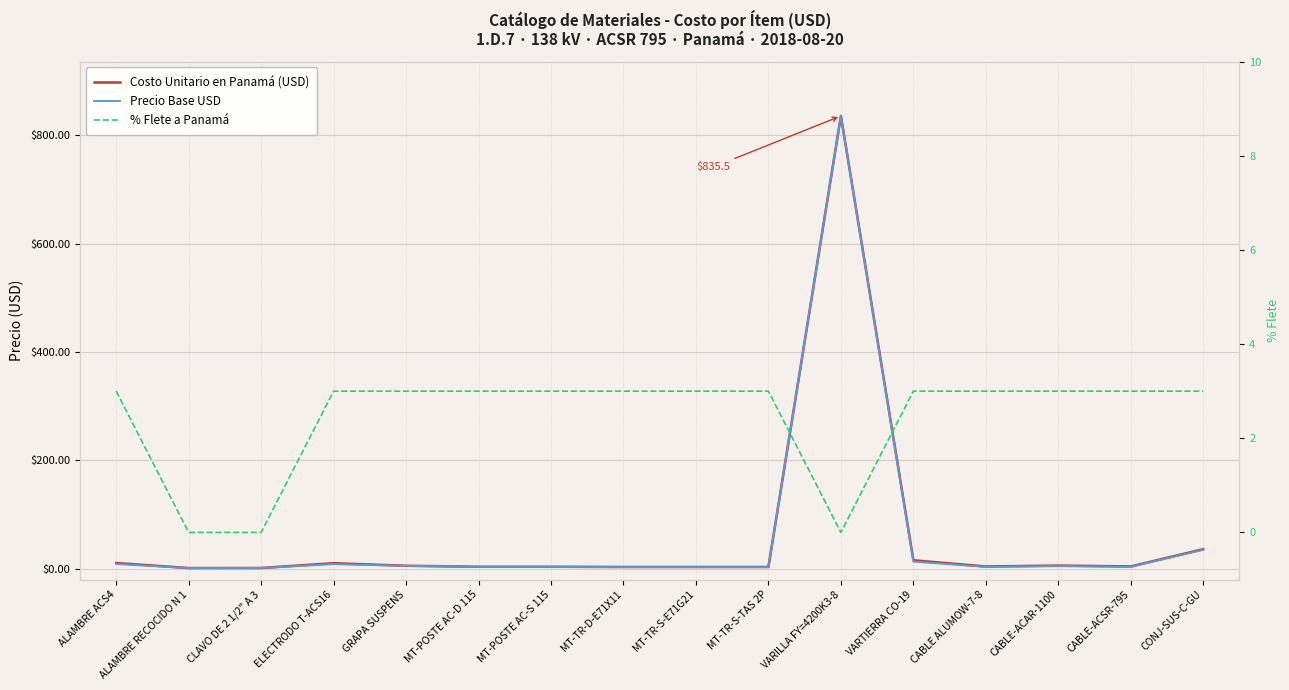

Rank the series at VARILLA FY=4200K3-8 from lowest to highest value.

% Flete a Panamá, Costo Unitario en Panamá (USD), Precio Base USD